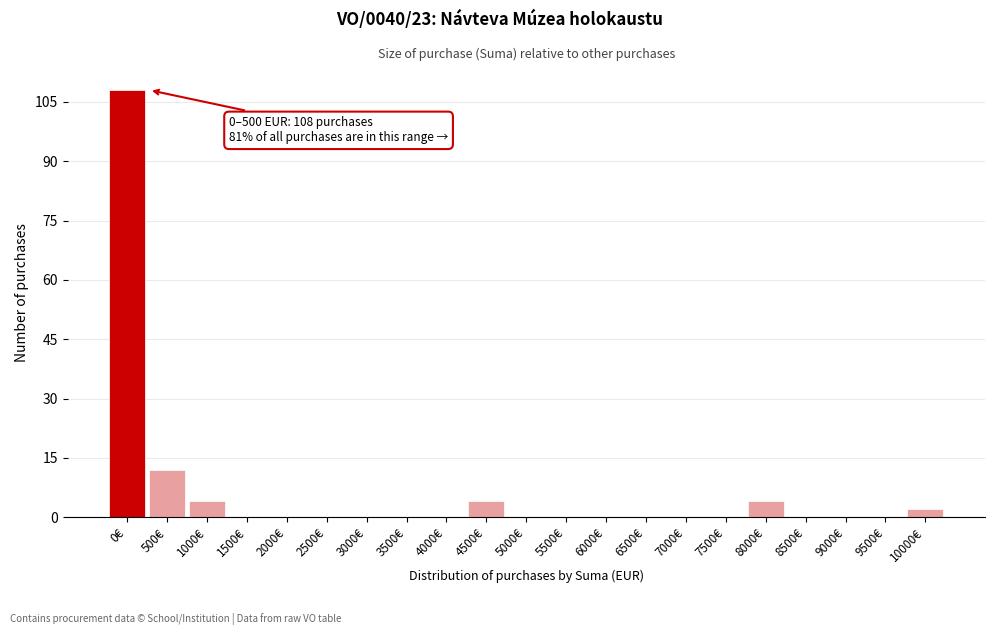

Reading right to left, what are all the values shown in this chart?

10000€=2	9500€=0	9000€=0	8500€=0	8000€=4	7500€=0	7000€=0	6500€=0	6000€=0	5500€=0	5000€=0	4500€=4	4000€=0	3500€=0	3000€=0	2500€=0	2000€=0	1500€=0	1000€=4	500€=12	0€=108